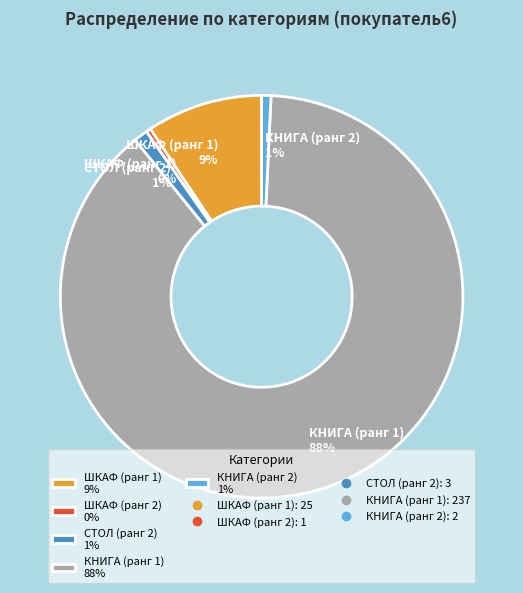

The ШКАФ (ранг 1) 9% slice represents 9% of the pie. True or false?

True